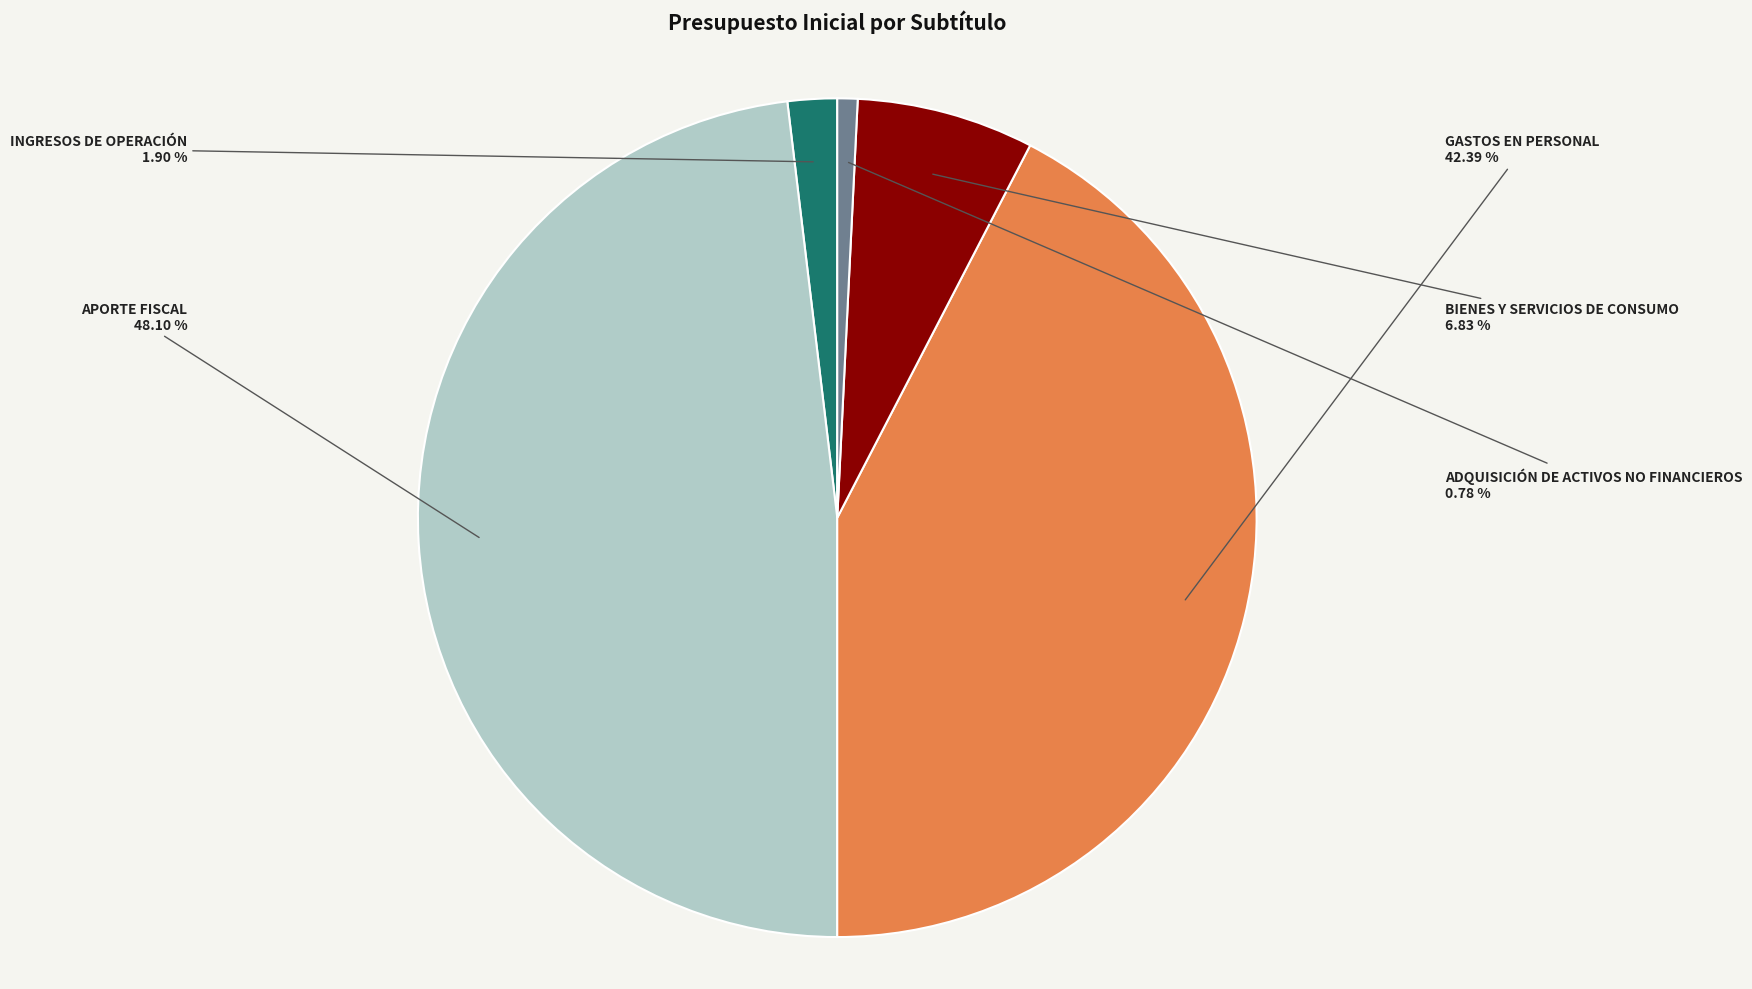

Which has a higher value, INGRESOS DE OPERACIÓN or ADQUISICIÓN DE ACTIVOS NO FINANCIEROS?

INGRESOS DE OPERACIÓN